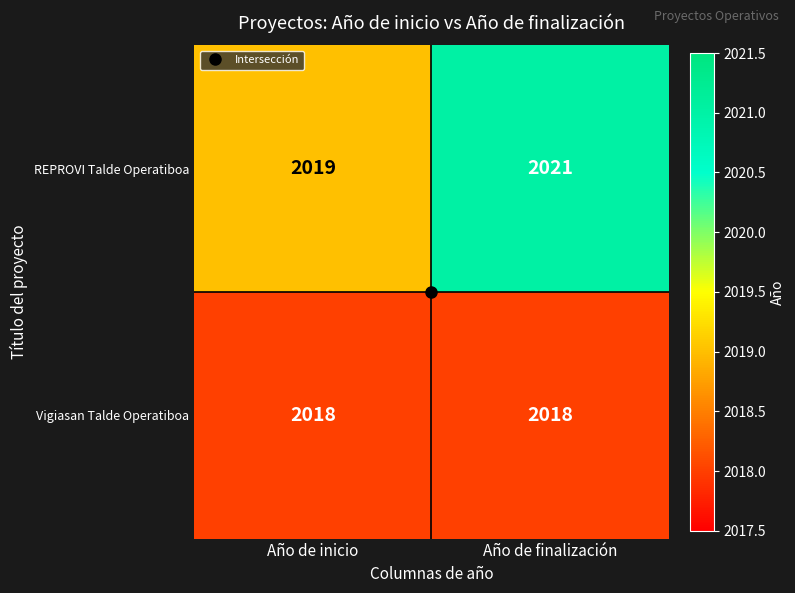

What is the maximum value shown in the chart?

2021